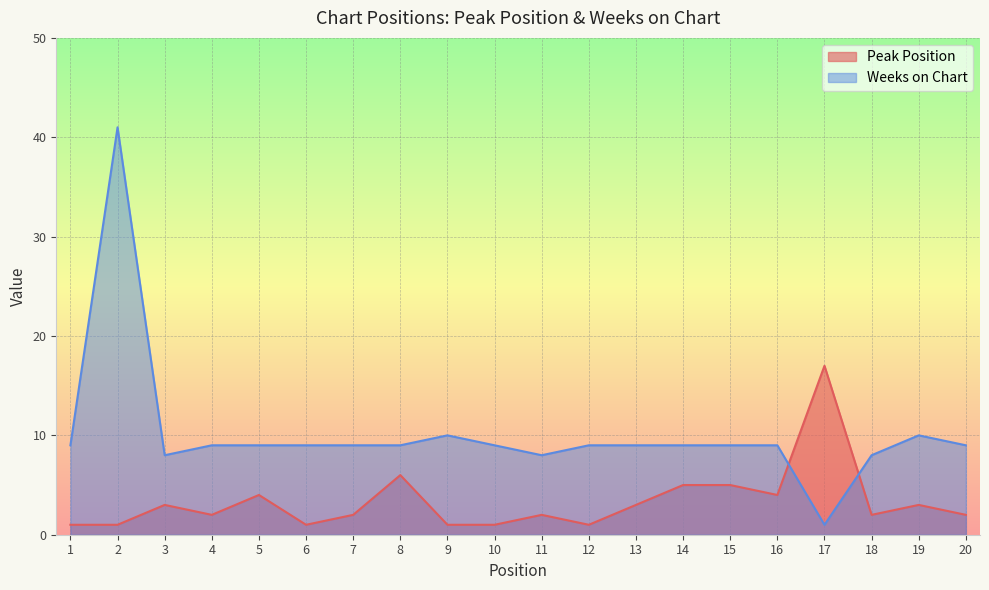

What is the spread (max minus min) of values at 2?

40